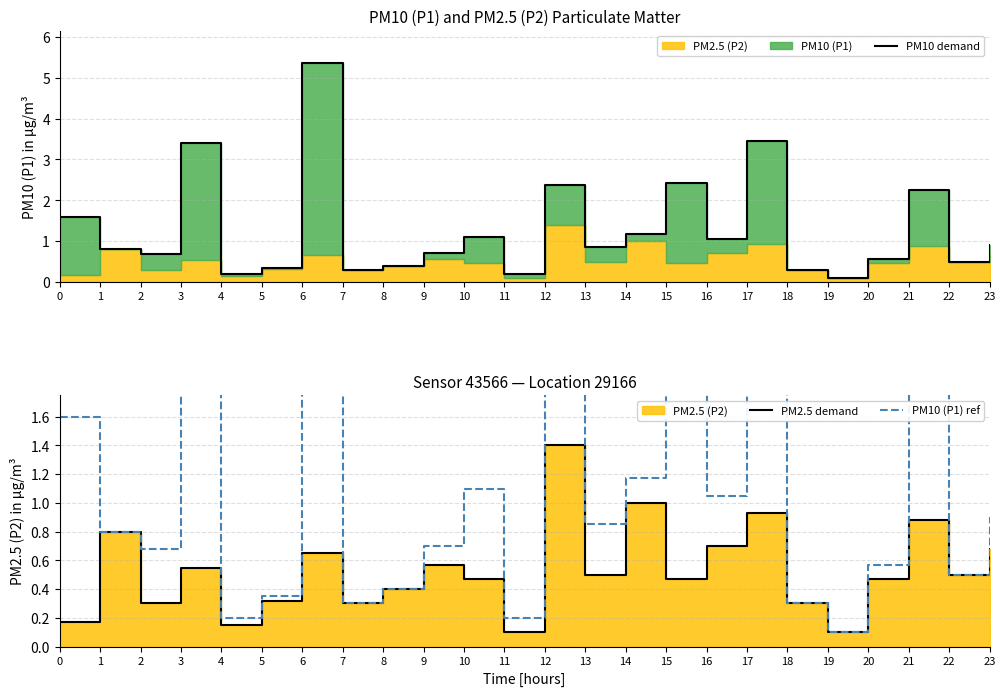

What is the sum of all PM10 (P1) ref values?

31.0